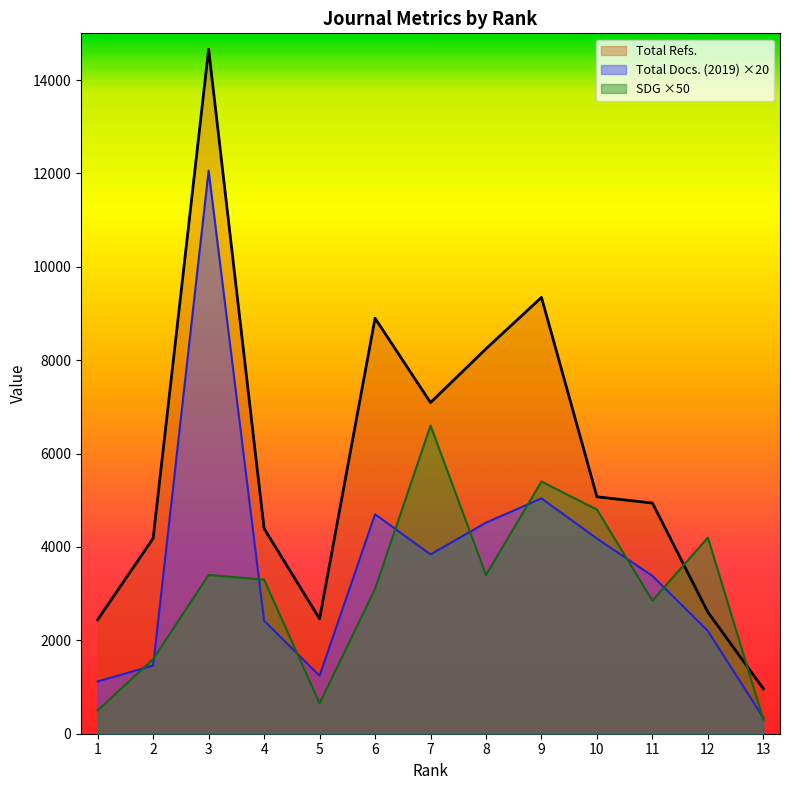

How many data points in SDG are above 3300?

6